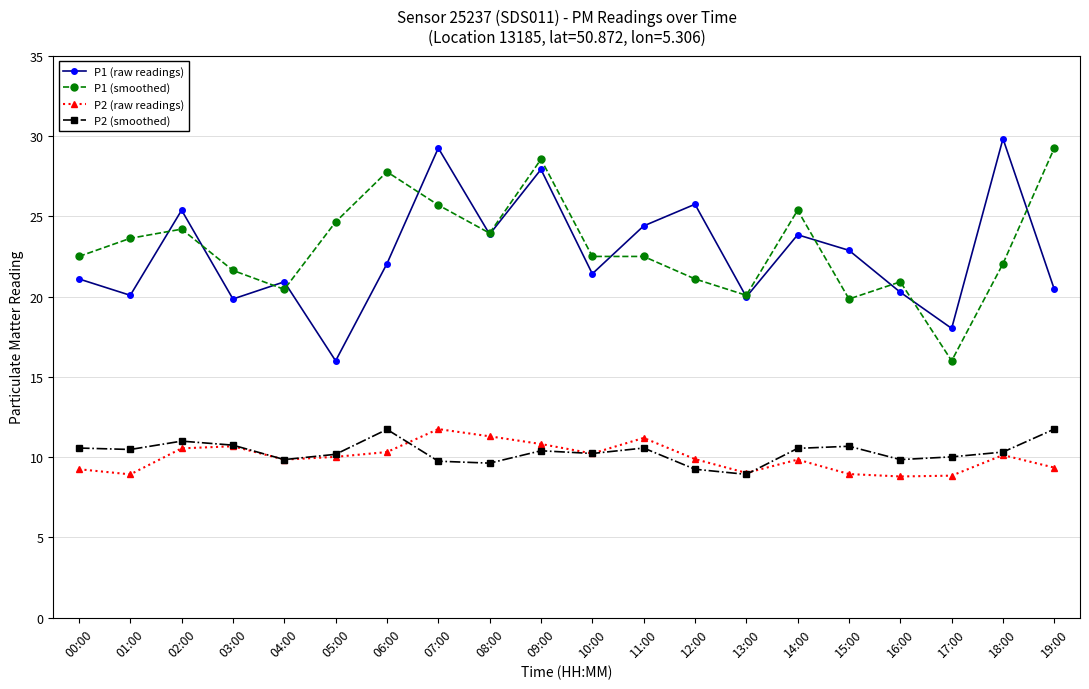

What are all the series names shown in the legend?

P1 (raw readings), P1 (smoothed), P2 (raw readings), P2 (smoothed)